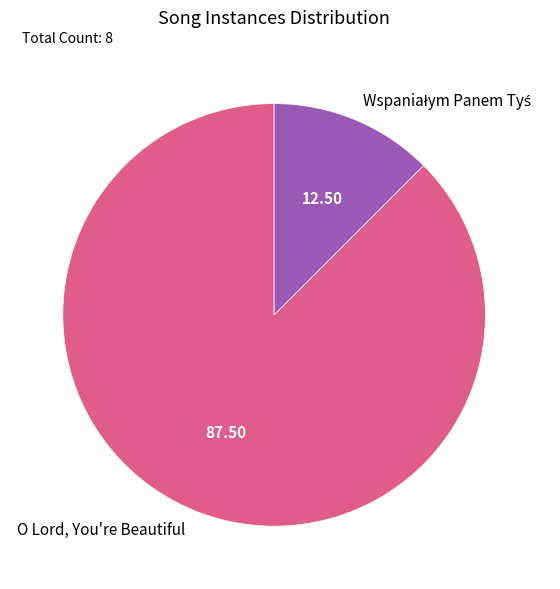

Which category has the biggest portion of the pie?

O Lord, You're Beautiful